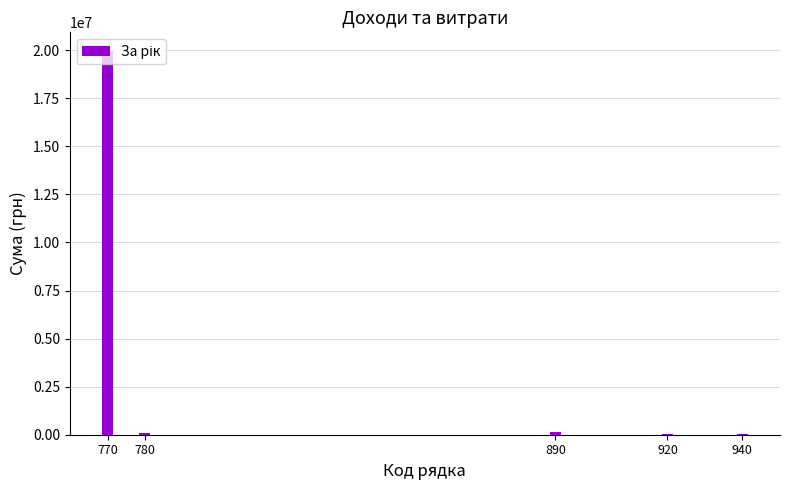

What is the greatest value displayed?

19929103